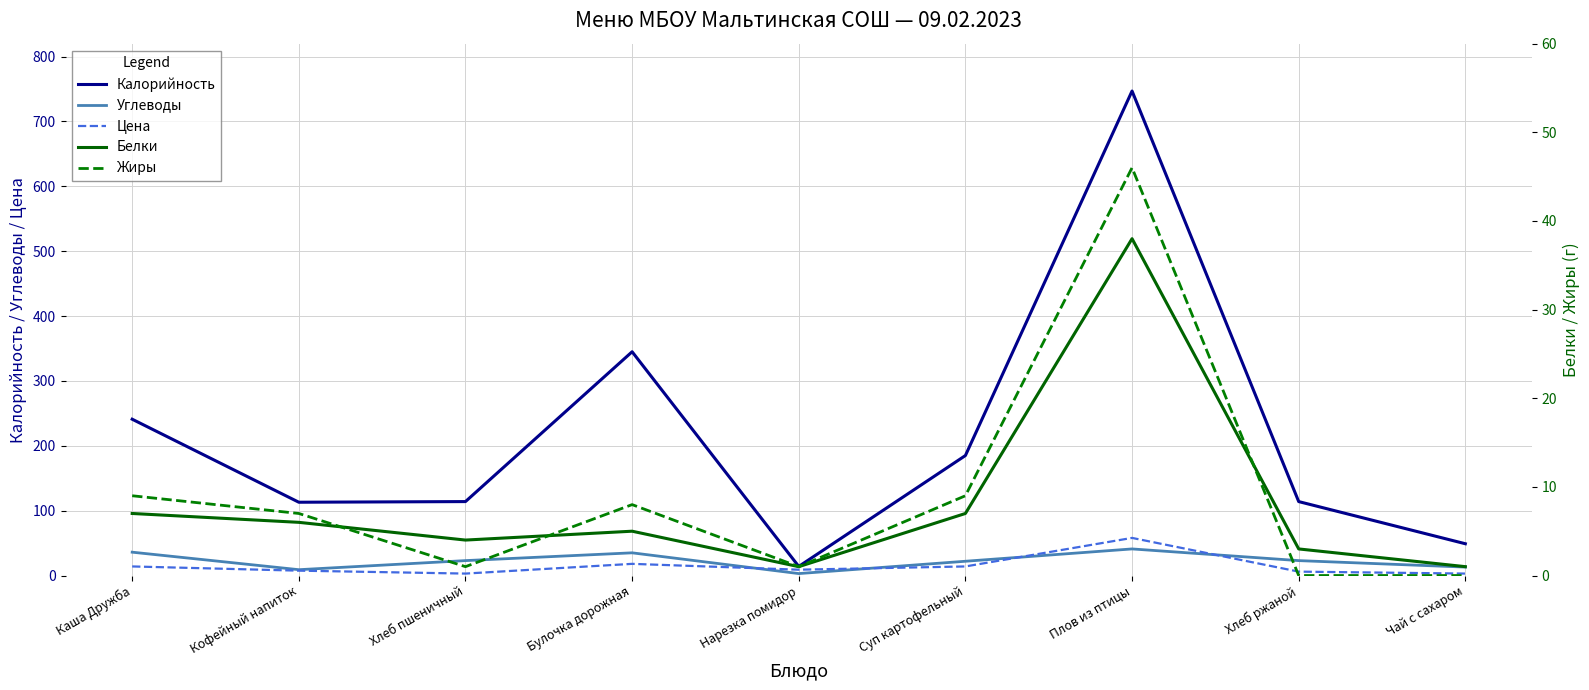

How many lines are shown in the chart?

5